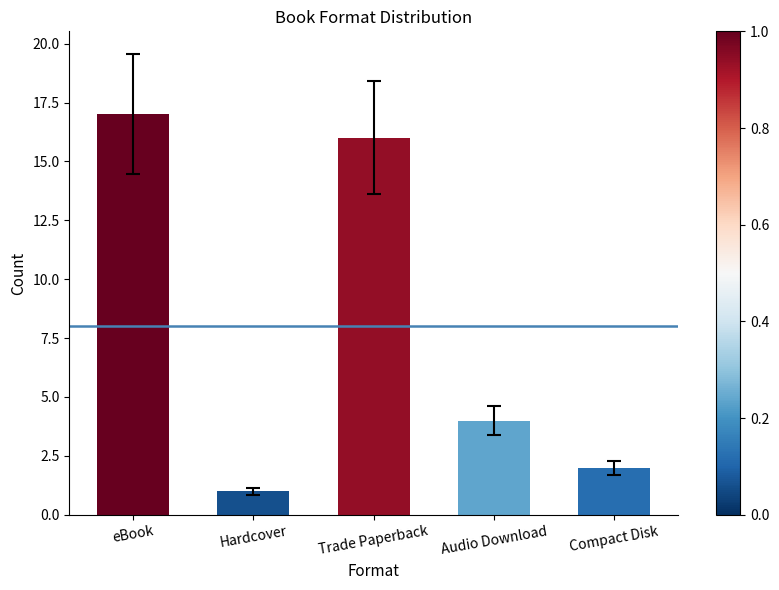

Read the value at Trade Paperback.

16